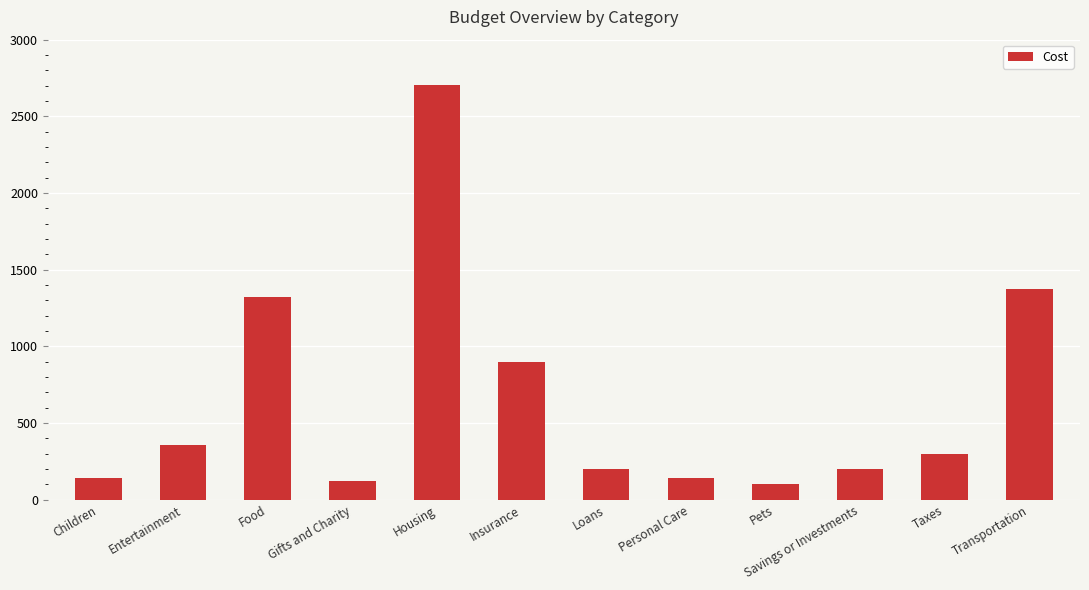

What is the change in value from Entertainment to Loans?

-158